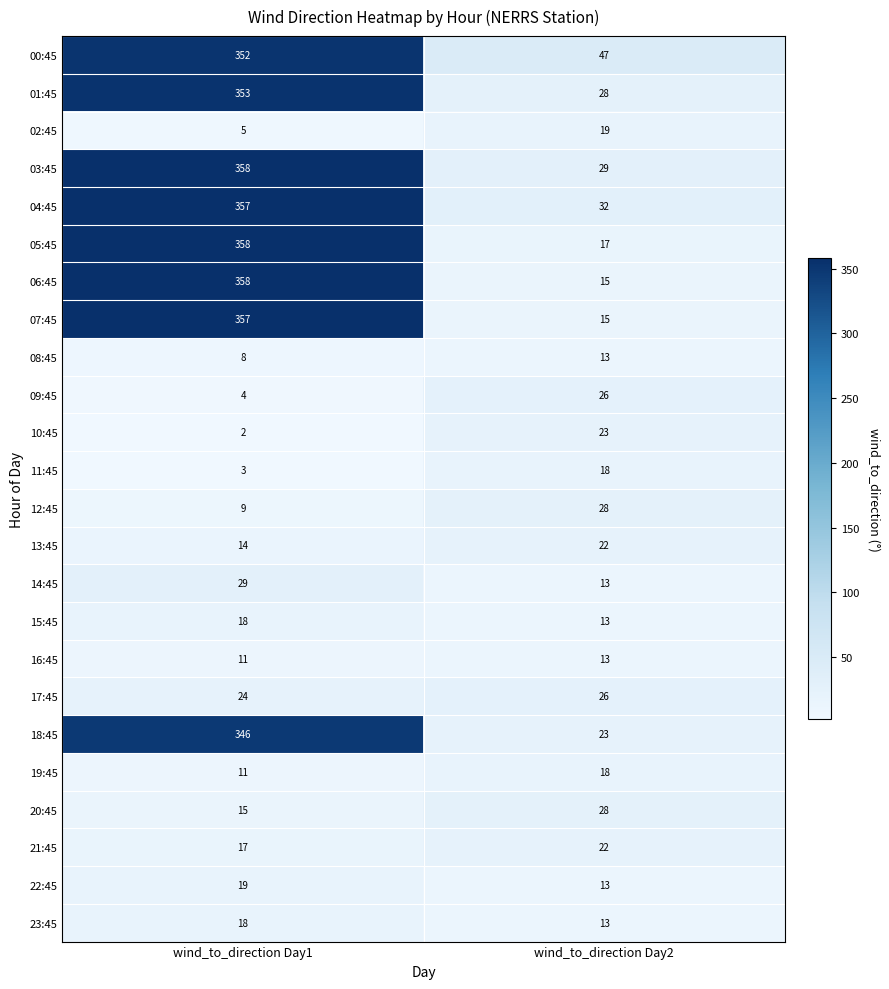

The 04:45 series shows 11 at wind_to_direction Day2. True or false?

False